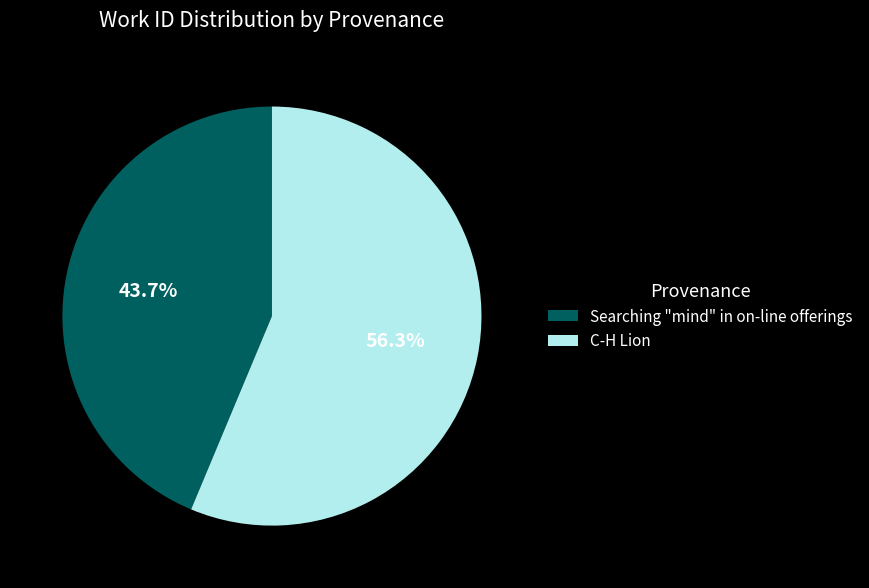

Which has a higher value, Searching "mind" in on-line offerings or C-H Lion?

C-H Lion